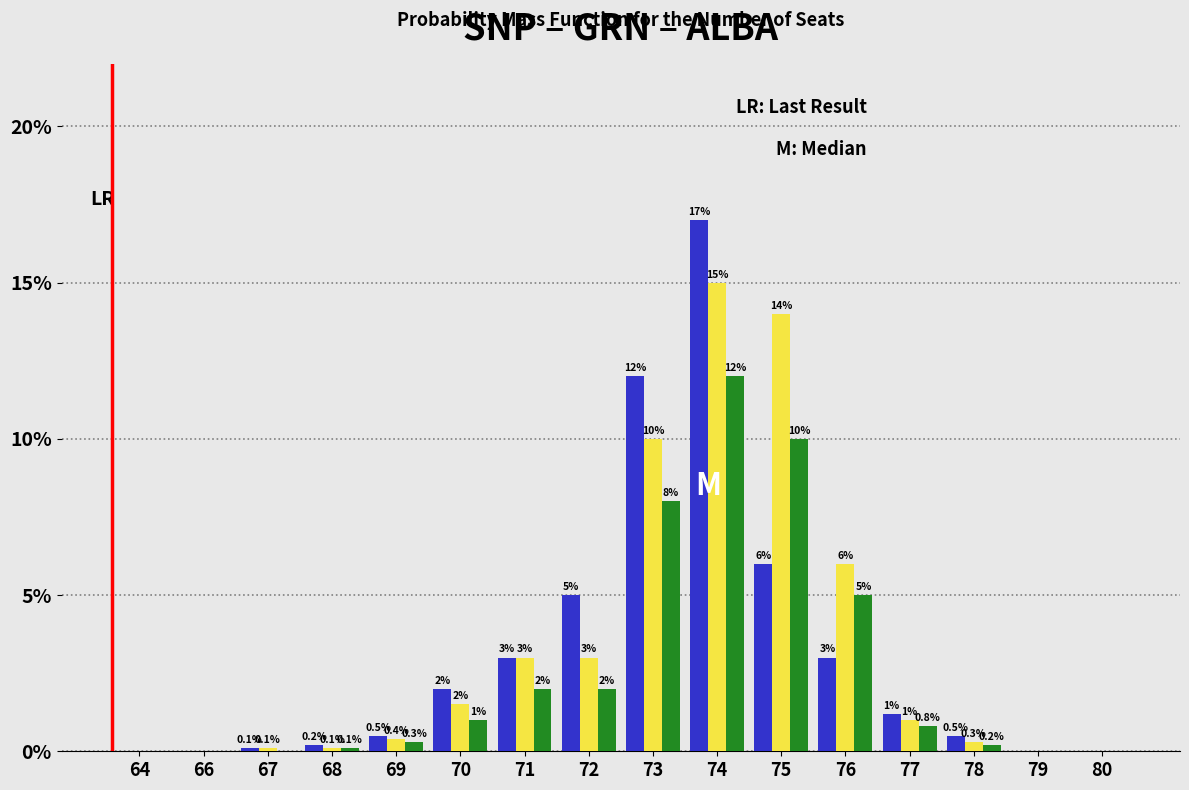

Reading right to left, transcribe all the data shown in this chart.

SNP: 80=0.0	79=0.0	78=0.5	77=1.2	76=3.0	75=6.0	74=17.0	73=12.0	72=5.0	71=3.0	70=2.0	69=0.5	68=0.2	67=0.1	66=0.0	64=0.0
GRN: 80=0.0	79=0.0	78=0.3	77=1.0	76=6.0	75=14.0	74=15.0	73=10.0	72=3.0	71=3.0	70=1.5	69=0.4	68=0.1	67=0.1	66=0.0	64=0.0
ALBA: 80=0.0	79=0.0	78=0.2	77=0.8	76=5.0	75=10.0	74=12.0	73=8.0	72=2.0	71=2.0	70=1.0	69=0.3	68=0.1	67=0.0	66=0.0	64=0.0